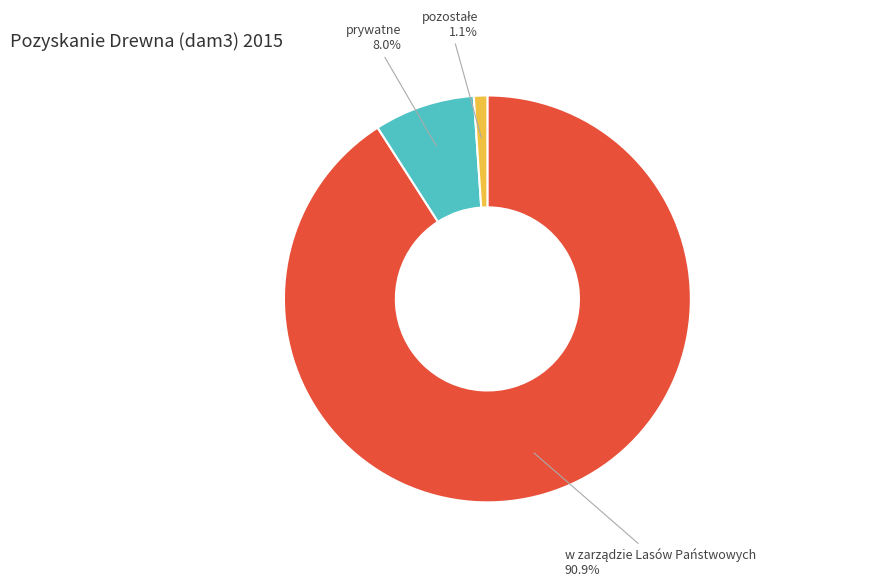

Does prywatne account for over 50% of the chart?

No